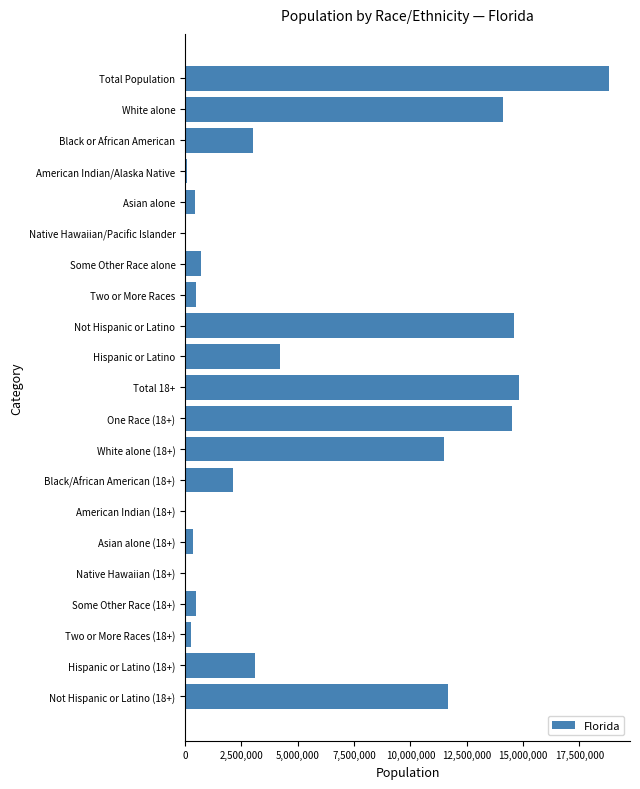

Which category has the highest value across all series?

Total Population